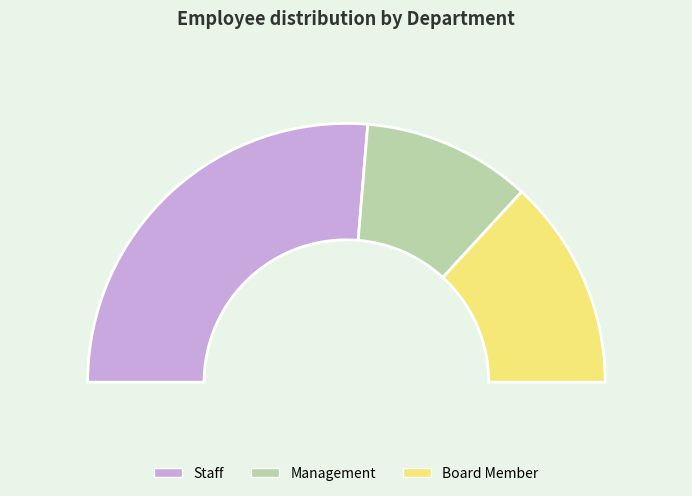

What percentage is the Board Member slice, to the nearest percent?

26%